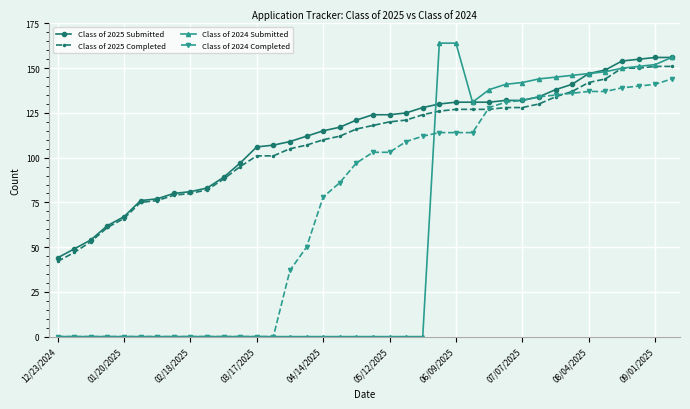

What is the greatest value displayed?

164